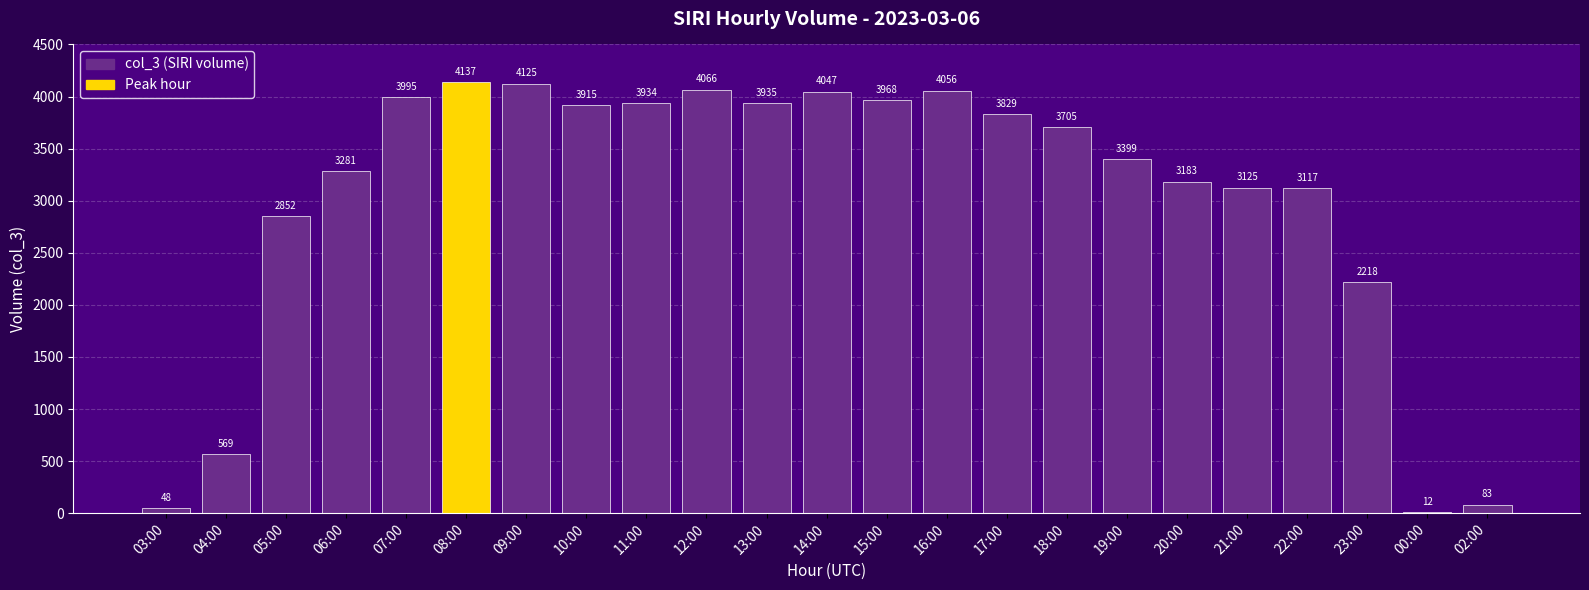

What is the sum of the values at 05:00 and 22:00?

5969